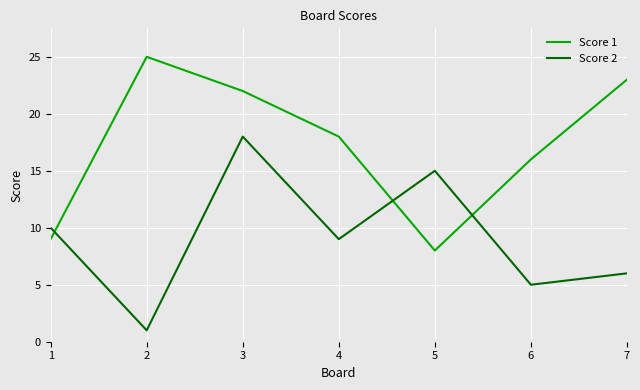

How many lines are shown in the chart?

2